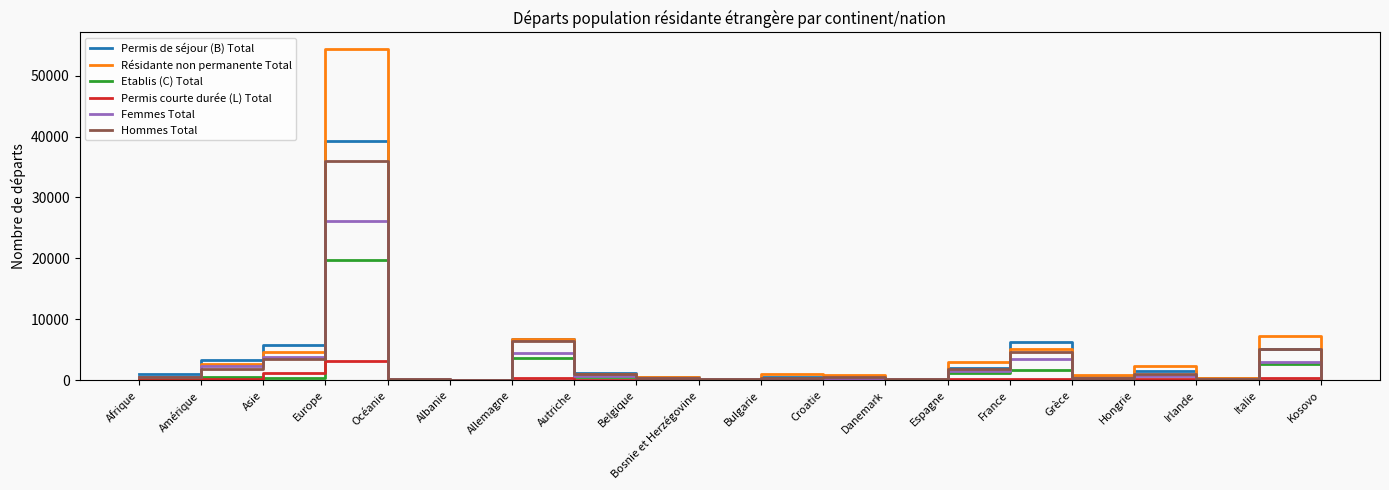

Rank the series by their maximum value, from lowest to highest.

Permis courte durée (L) Total, Etablis (C) Total, Femmes Total, Hommes Total, Permis de séjour (B) Total, Résidante non permanente Total